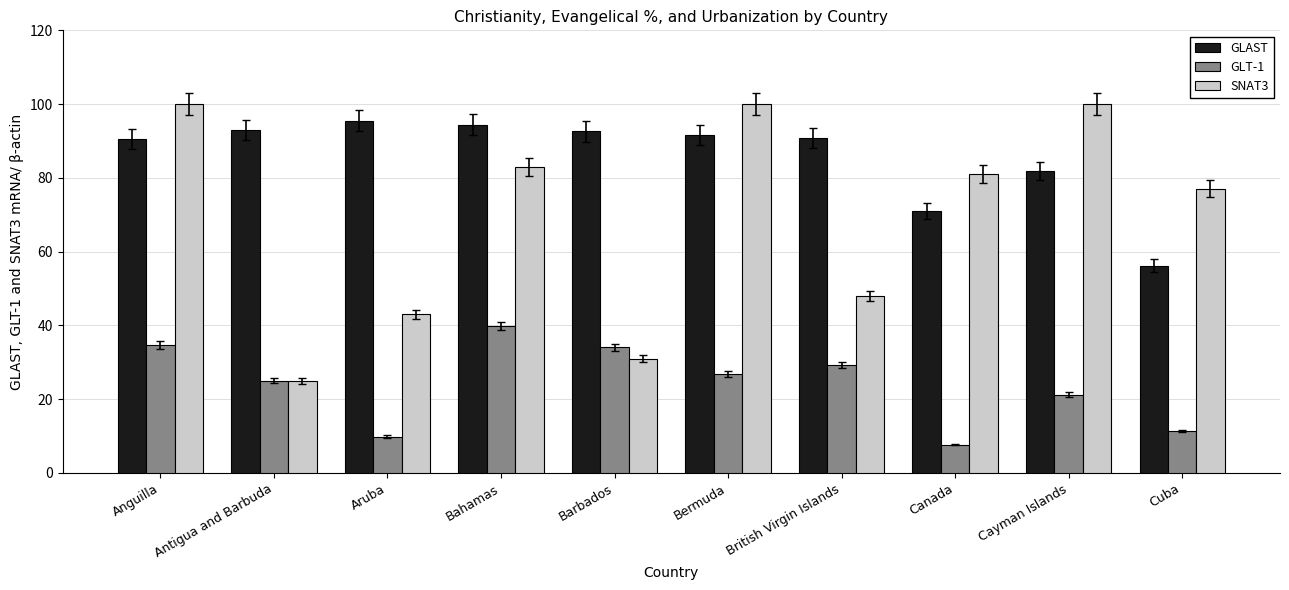

The GLAST series shows 29.5 at British Virgin Islands. True or false?

False